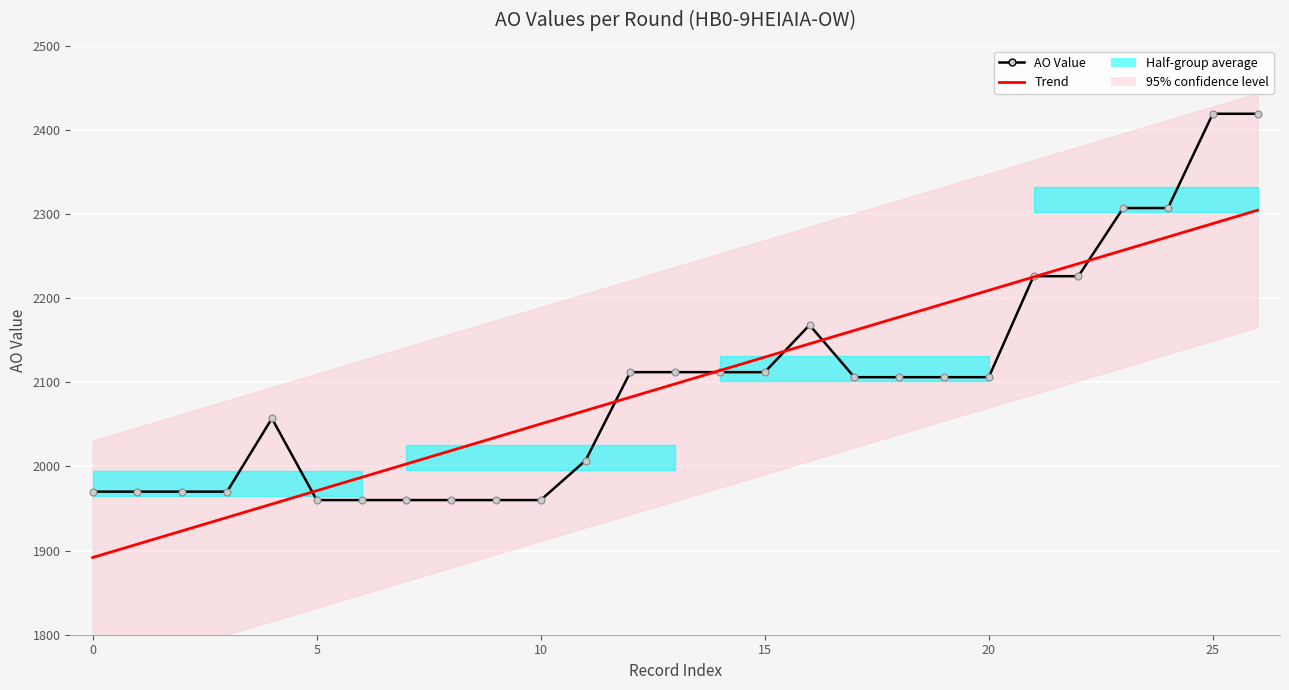

What is the maximum value for AO Value?

2419.0